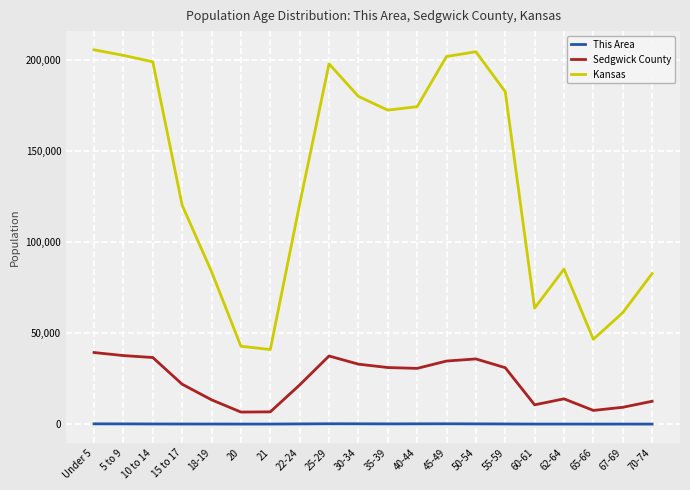

What is the lowest value of the Sedgwick County series?

6617